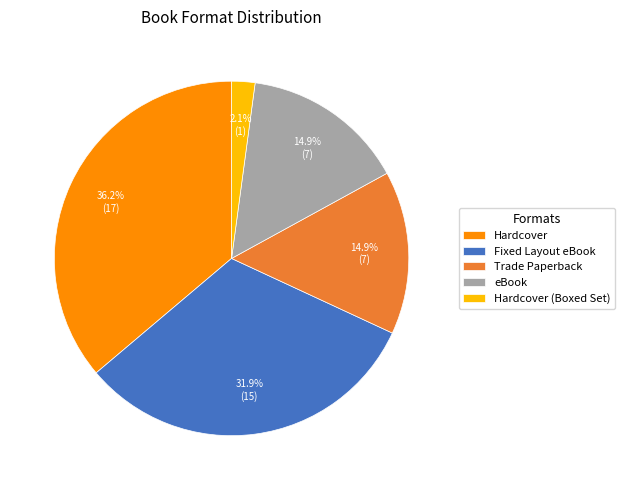

To the nearest percent, what is the combined percentage of Hardcover and Trade Paperback?

51%